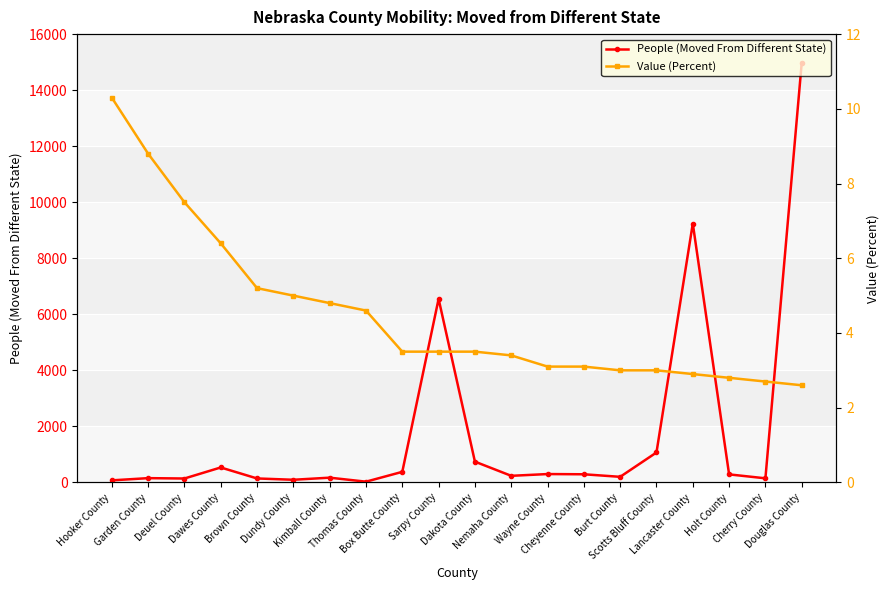

What position from the right is Cherry County?

2